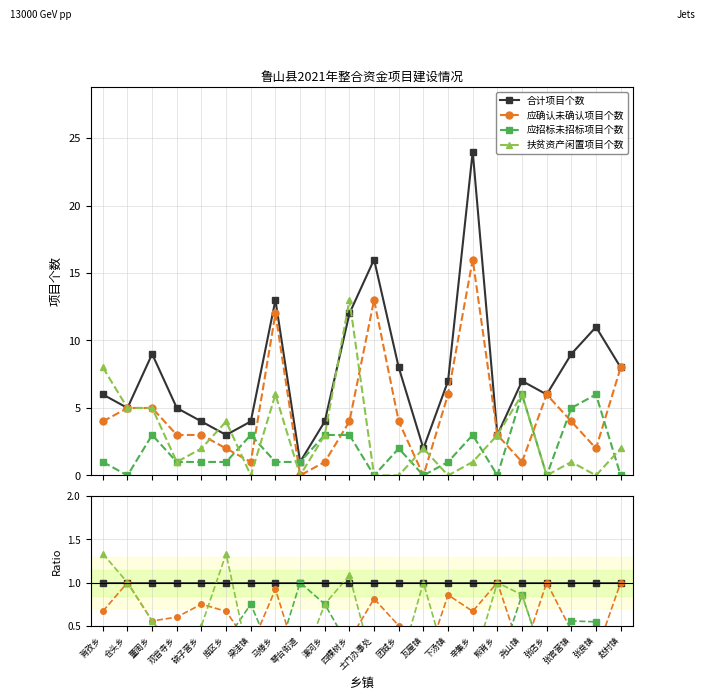

Where do 应招标未招标项目个数 and 扶贫资产闲置项目个数 first cross each other?

库区乡 and 梁洼镇